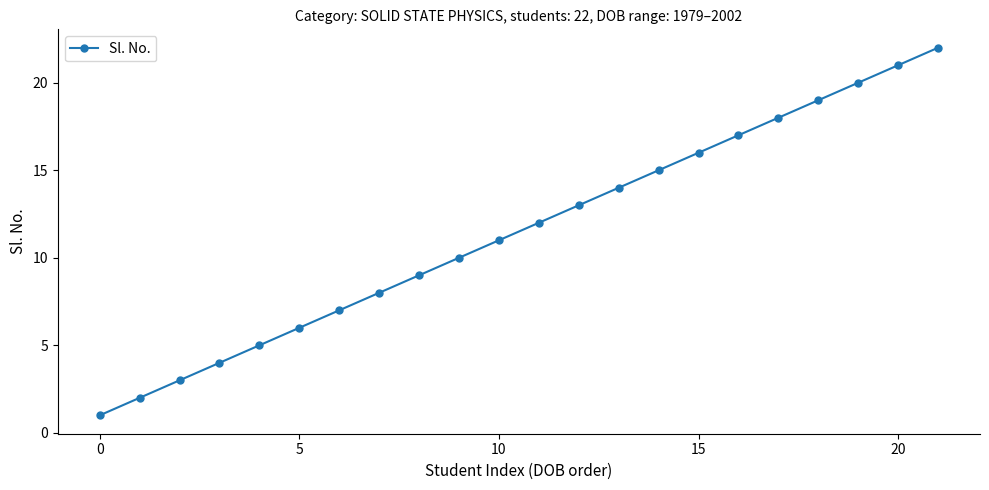

How many data points are less than 12?

11